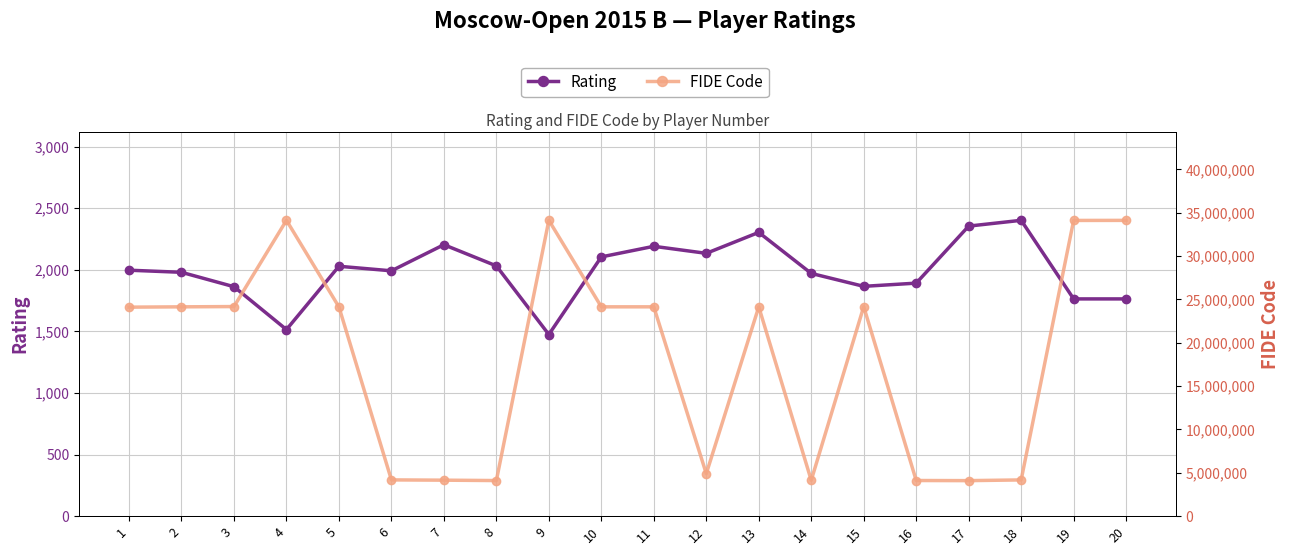

Which series has the largest total across all categories?

FIDE Code